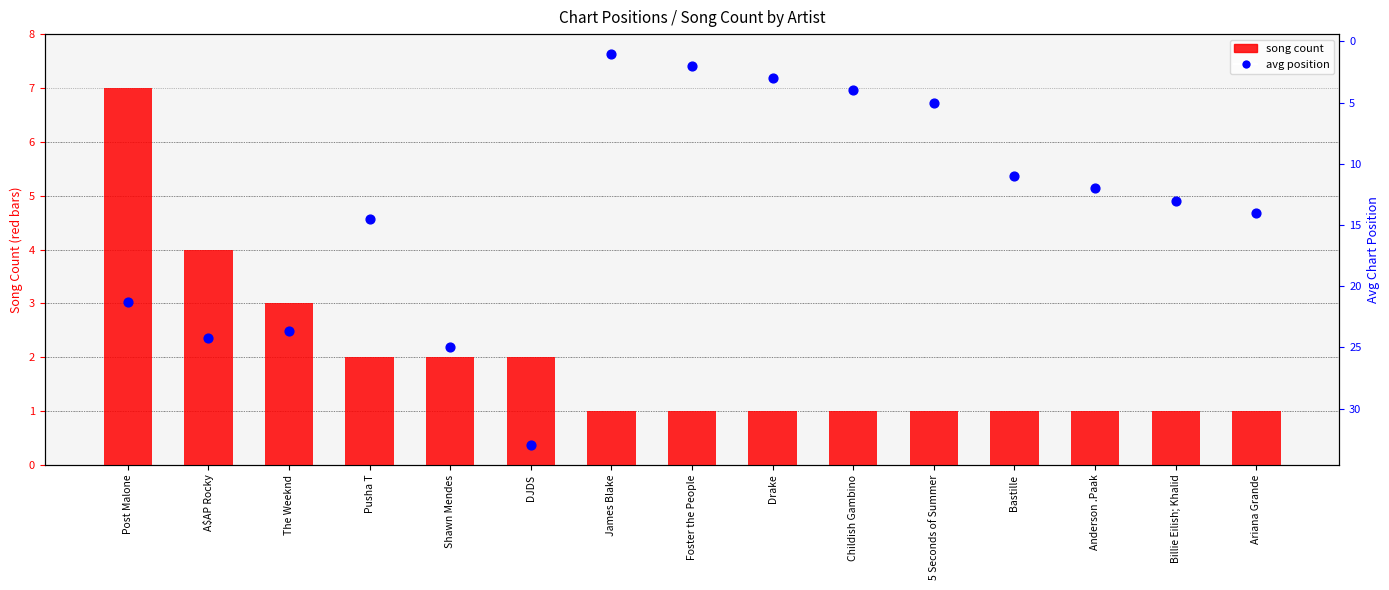

What is the total value across all series at Foster the People?

3.0